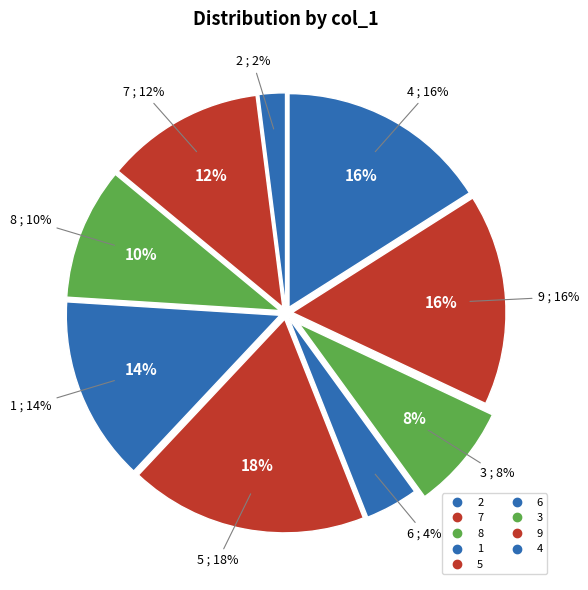

To the nearest percent, what is the combined percentage of 3 and 2?

10%